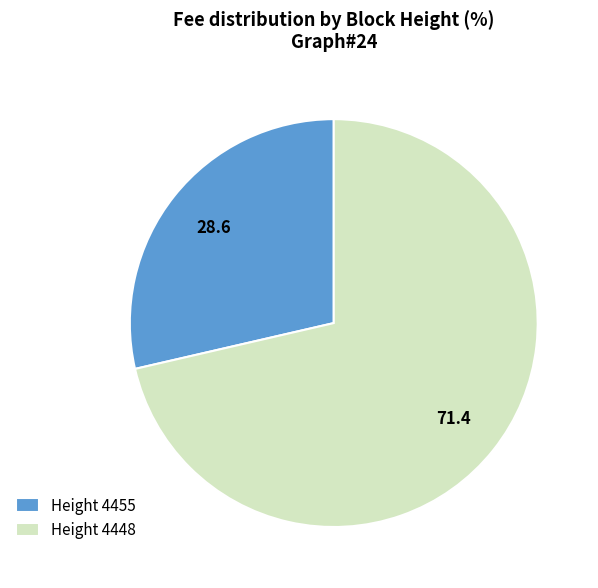

Is it true that Height 4448 is 64% of the pie?

False